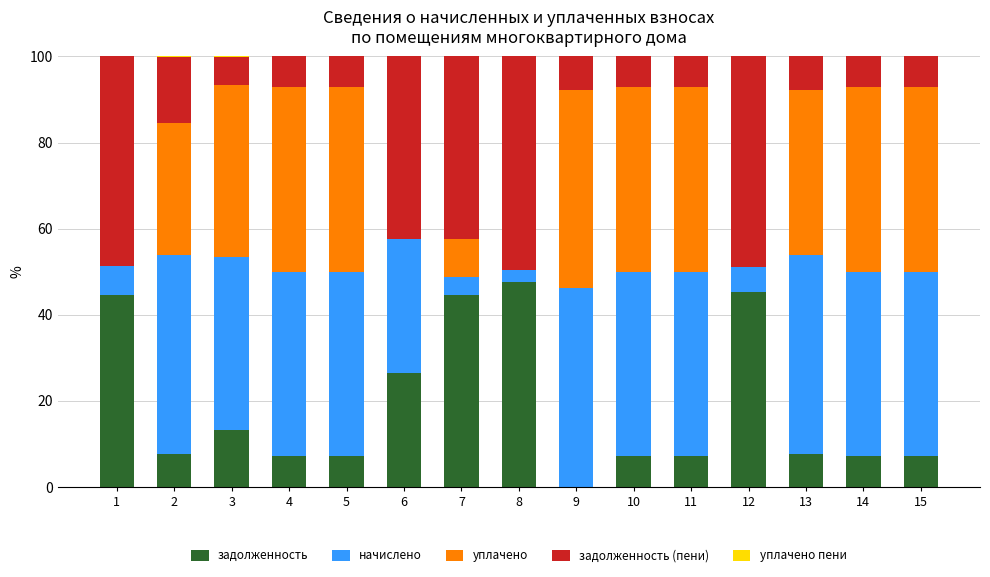

The задолженность series shows 7.7 at 2. True or false?

True